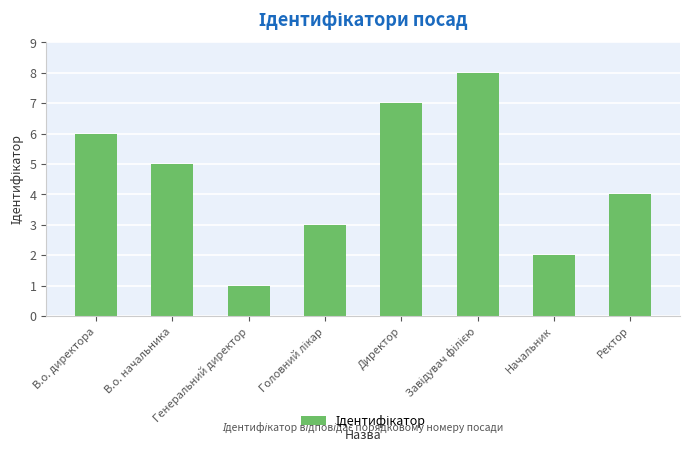

What position from the left is Генеральний директор?

3